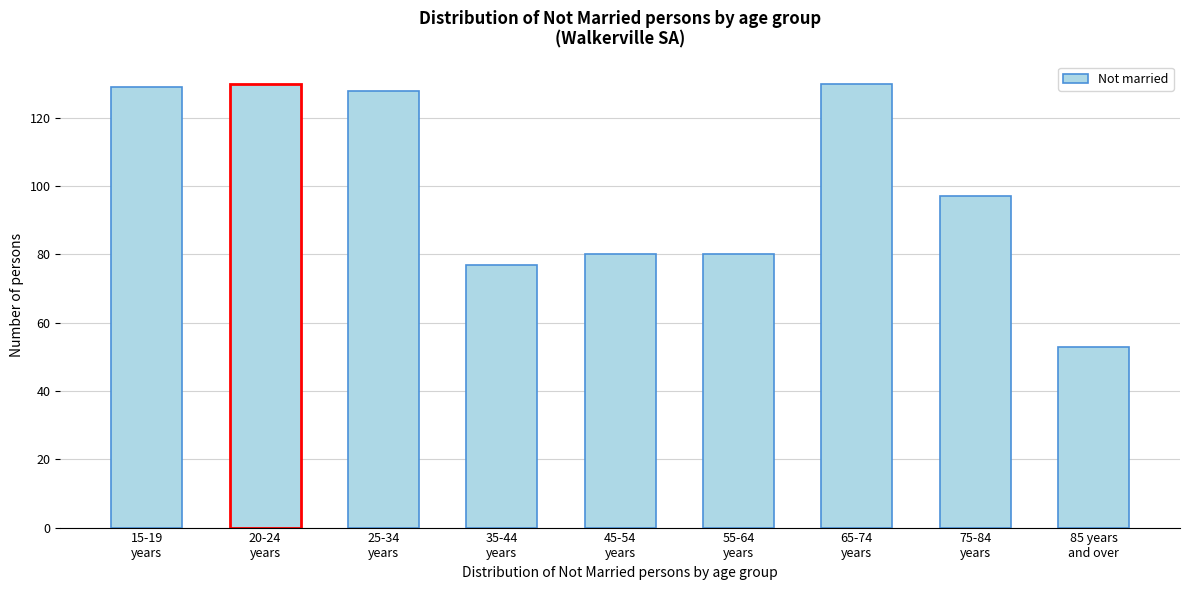

Reading right to left, what are all the values shown in this chart?

53	97	130	80	80	77	128	130	129